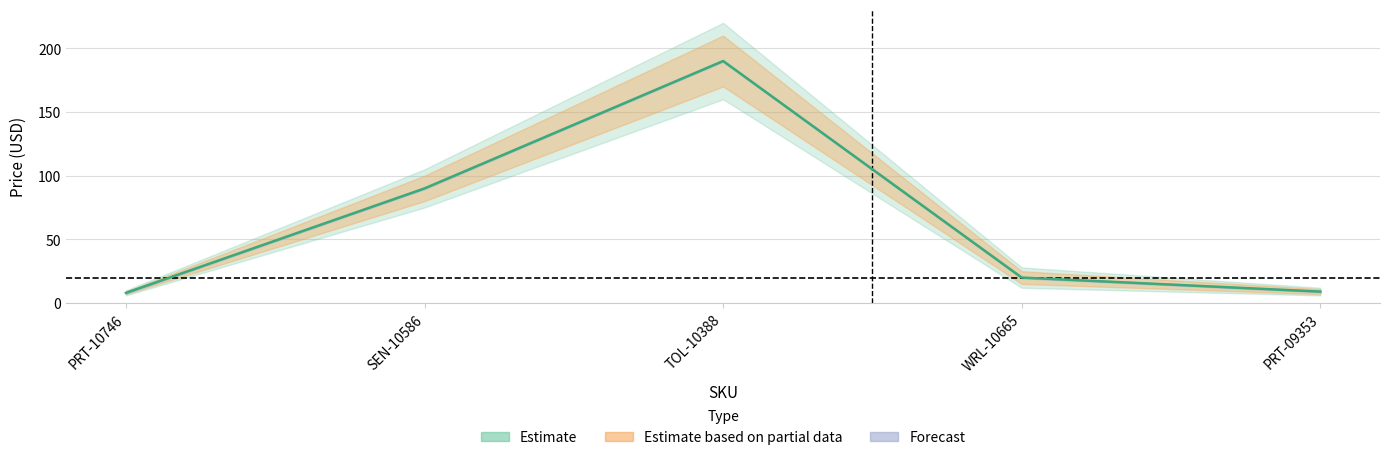

Does the chart display data point markers on the line(s)?

No